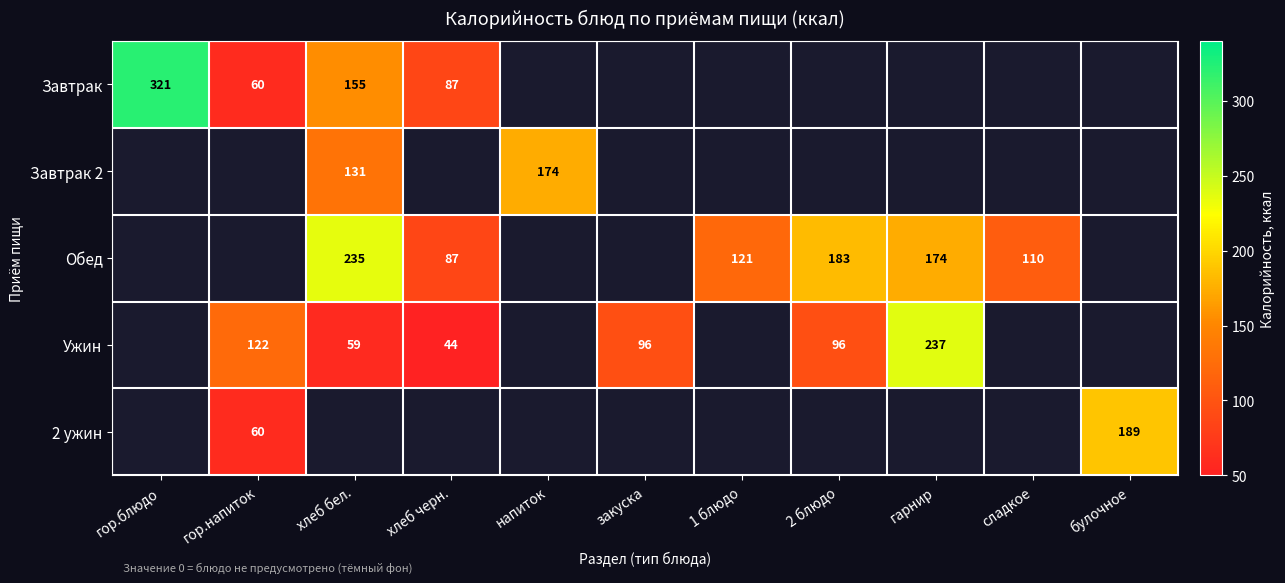

The Завтрак series shows 82 at гор.напиток. True or false?

False